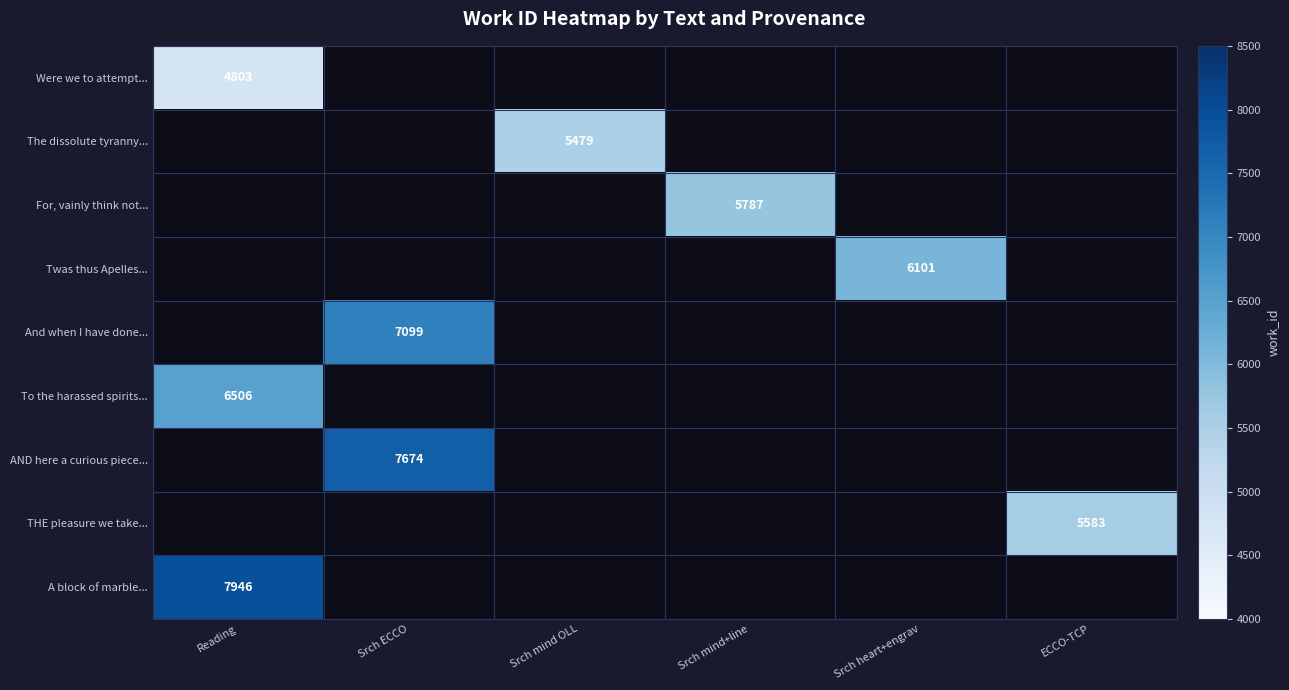

Which category has the highest value across all series?

Reading